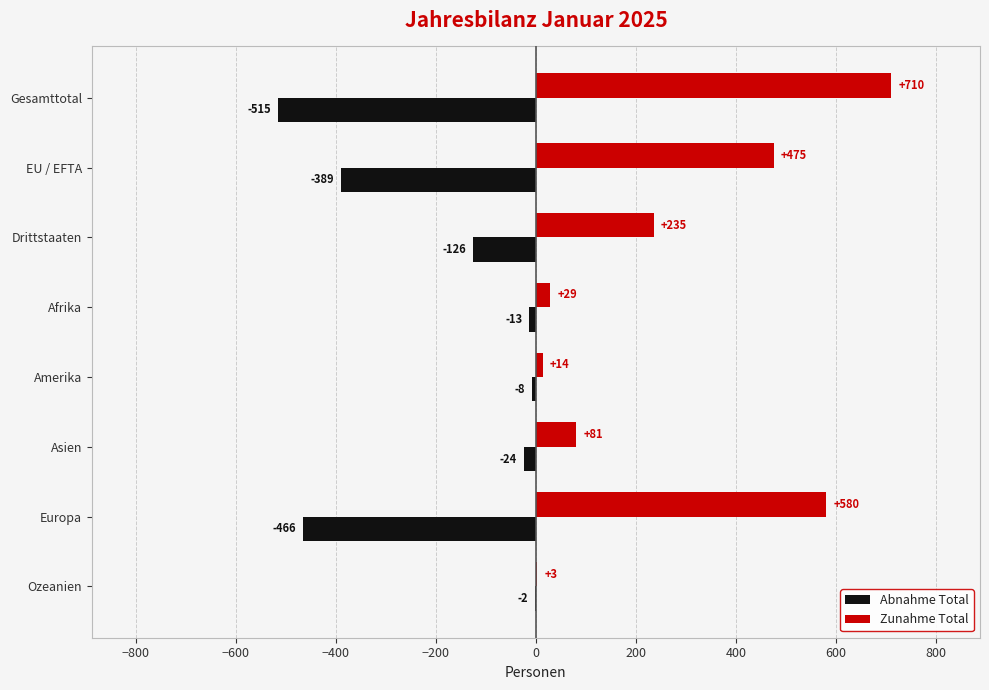

Where is Abnahme Total nearest to the value -258?

EU / EFTA